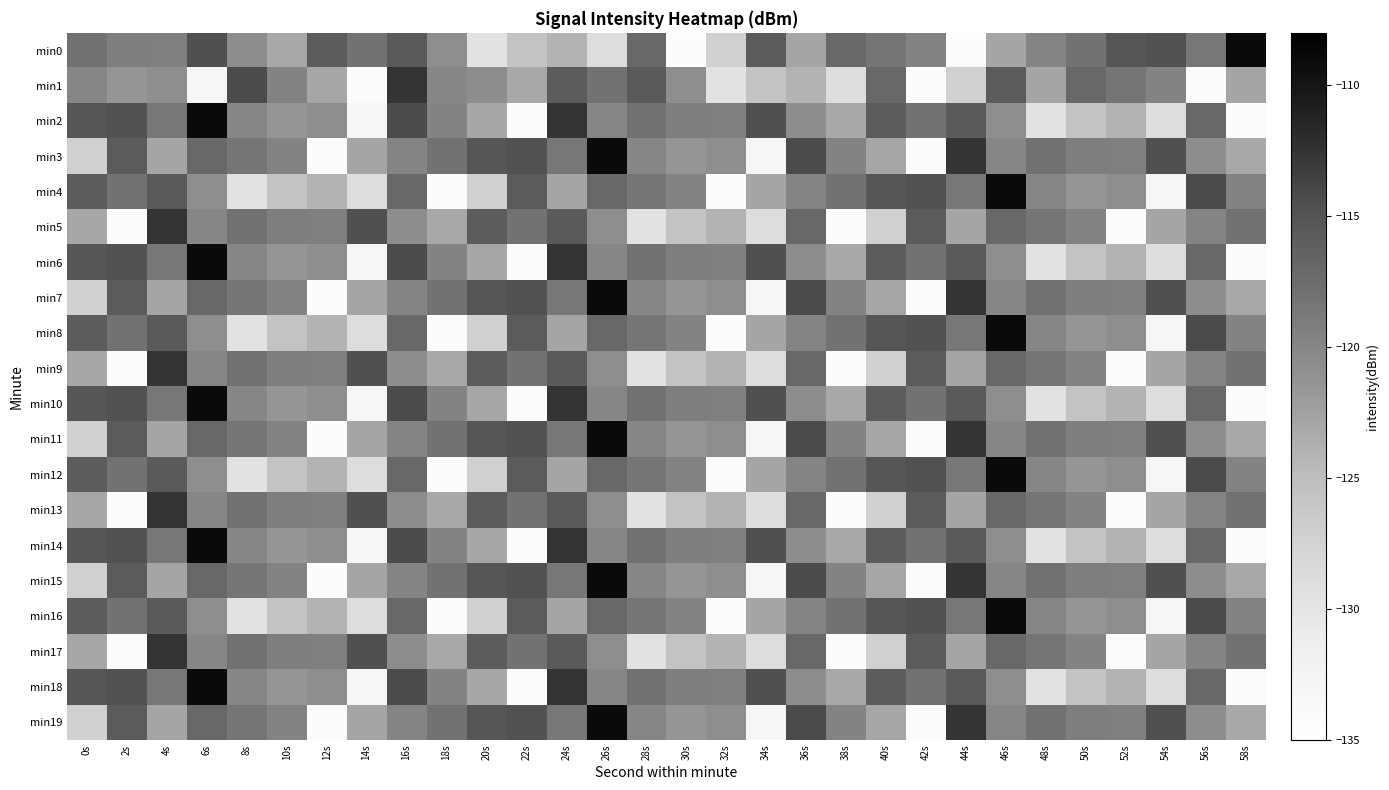

Reading left to right, what are all the values shown in this chart?

min0: 0s=-118.0	2s=-119.2	4s=-119.3	6s=-114.7	8s=-120.7	10s=-123.1	12s=-115.9	14s=-118.0	16s=-115.7	18s=-120.8	20s=-129.7	22s=-125.7	24s=-124.1	26s=-128.8	28s=-117.0	30s=-134.4	32s=-127.2	34s=-115.8	36s=-122.9	38s=-117.0	40s=-118.3	42s=-119.7	44s=-134.3	46s=-122.9	48s=-119.9	50s=-118.1	52s=-115.2	54s=-114.8	56s=-118.6	58s=-109.0
min1: 0s=-119.9	2s=-121.5	4s=-120.9	6s=-132.9	8s=-114.2	10s=-119.8	12s=-122.9	14s=-134.1	16s=-112.6	18s=-120.0	20s=-120.7	22s=-123.1	24s=-115.9	26s=-118.0	28s=-115.7	30s=-120.8	32s=-129.7	34s=-125.7	36s=-124.1	38s=-128.8	40s=-117.0	42s=-134.4	44s=-127.2	46s=-115.8	48s=-122.9	50s=-117.0	52s=-118.3	54s=-119.7	56s=-134.3	58s=-122.9
min2: 0s=-115.2	2s=-114.8	4s=-118.6	6s=-109.0	8s=-119.9	10s=-121.5	12s=-120.9	14s=-132.9	16s=-114.2	18s=-119.8	20s=-122.9	22s=-134.1	24s=-112.6	26s=-120.0	28s=-118.0	30s=-119.2	32s=-119.3	34s=-114.7	36s=-120.7	38s=-123.1	40s=-115.9	42s=-118.0	44s=-115.7	46s=-120.8	48s=-129.7	50s=-125.7	52s=-124.1	54s=-128.8	56s=-117.0	58s=-134.4
min3: 0s=-127.2	2s=-115.8	4s=-122.9	6s=-117.0	8s=-118.3	10s=-119.7	12s=-134.3	14s=-122.9	16s=-119.9	18s=-118.1	20s=-115.2	22s=-114.8	24s=-118.6	26s=-109.0	28s=-119.9	30s=-121.5	32s=-120.9	34s=-132.9	36s=-114.2	38s=-119.8	40s=-122.9	42s=-134.1	44s=-112.6	46s=-120.0	48s=-118.0	50s=-119.2	52s=-119.3	54s=-114.7	56s=-120.7	58s=-123.1
min4: 0s=-115.9	2s=-118.0	4s=-115.7	6s=-120.8	8s=-129.7	10s=-125.7	12s=-124.1	14s=-128.8	16s=-117.0	18s=-134.4	20s=-127.2	22s=-115.8	24s=-122.9	26s=-117.0	28s=-118.3	30s=-119.7	32s=-134.3	34s=-122.9	36s=-119.9	38s=-118.1	40s=-115.2	42s=-114.8	44s=-118.6	46s=-109.0	48s=-119.9	50s=-121.5	52s=-120.9	54s=-132.9	56s=-114.2	58s=-119.8
min5: 0s=-122.9	2s=-134.1	4s=-112.6	6s=-120.0	8s=-118.0	10s=-119.2	12s=-119.3	14s=-114.7	16s=-120.7	18s=-123.1	20s=-115.9	22s=-118.0	24s=-115.7	26s=-120.8	28s=-129.7	30s=-125.7	32s=-124.1	34s=-128.8	36s=-117.0	38s=-134.4	40s=-127.2	42s=-115.8	44s=-122.9	46s=-117.0	48s=-118.3	50s=-119.7	52s=-134.3	54s=-122.9	56s=-119.9	58s=-118.1
min6: 0s=-115.2	2s=-114.8	4s=-118.6	6s=-109.0	8s=-119.9	10s=-121.5	12s=-120.9	14s=-132.9	16s=-114.2	18s=-119.8	20s=-122.9	22s=-134.1	24s=-112.6	26s=-120.0	28s=-118.0	30s=-119.2	32s=-119.3	34s=-114.7	36s=-120.7	38s=-123.1	40s=-115.9	42s=-118.0	44s=-115.7	46s=-120.8	48s=-129.7	50s=-125.7	52s=-124.1	54s=-128.8	56s=-117.0	58s=-134.4
min7: 0s=-127.2	2s=-115.8	4s=-122.9	6s=-117.0	8s=-118.3	10s=-119.7	12s=-134.3	14s=-122.9	16s=-119.9	18s=-118.1	20s=-115.2	22s=-114.8	24s=-118.6	26s=-109.0	28s=-119.9	30s=-121.5	32s=-120.9	34s=-132.9	36s=-114.2	38s=-119.8	40s=-122.9	42s=-134.1	44s=-112.6	46s=-120.0	48s=-118.0	50s=-119.2	52s=-119.3	54s=-114.7	56s=-120.7	58s=-123.1
min8: 0s=-115.9	2s=-118.0	4s=-115.7	6s=-120.8	8s=-129.7	10s=-125.7	12s=-124.1	14s=-128.8	16s=-117.0	18s=-134.4	20s=-127.2	22s=-115.8	24s=-122.9	26s=-117.0	28s=-118.3	30s=-119.7	32s=-134.3	34s=-122.9	36s=-119.9	38s=-118.1	40s=-115.2	42s=-114.8	44s=-118.6	46s=-109.0	48s=-119.9	50s=-121.5	52s=-120.9	54s=-132.9	56s=-114.2	58s=-119.8
min9: 0s=-122.9	2s=-134.1	4s=-112.6	6s=-120.0	8s=-118.0	10s=-119.2	12s=-119.3	14s=-114.7	16s=-120.7	18s=-123.1	20s=-115.9	22s=-118.0	24s=-115.7	26s=-120.8	28s=-129.7	30s=-125.7	32s=-124.1	34s=-128.8	36s=-117.0	38s=-134.4	40s=-127.2	42s=-115.8	44s=-122.9	46s=-117.0	48s=-118.3	50s=-119.7	52s=-134.3	54s=-122.9	56s=-119.9	58s=-118.1
min10: 0s=-115.2	2s=-114.8	4s=-118.6	6s=-109.0	8s=-119.9	10s=-121.5	12s=-120.9	14s=-132.9	16s=-114.2	18s=-119.8	20s=-122.9	22s=-134.1	24s=-112.6	26s=-120.0	28s=-118.0	30s=-119.2	32s=-119.3	34s=-114.7	36s=-120.7	38s=-123.1	40s=-115.9	42s=-118.0	44s=-115.7	46s=-120.8	48s=-129.7	50s=-125.7	52s=-124.1	54s=-128.8	56s=-117.0	58s=-134.4
min11: 0s=-127.2	2s=-115.8	4s=-122.9	6s=-117.0	8s=-118.3	10s=-119.7	12s=-134.3	14s=-122.9	16s=-119.9	18s=-118.1	20s=-115.2	22s=-114.8	24s=-118.6	26s=-109.0	28s=-119.9	30s=-121.5	32s=-120.9	34s=-132.9	36s=-114.2	38s=-119.8	40s=-122.9	42s=-134.1	44s=-112.6	46s=-120.0	48s=-118.0	50s=-119.2	52s=-119.3	54s=-114.7	56s=-120.7	58s=-123.1
min12: 0s=-115.9	2s=-118.0	4s=-115.7	6s=-120.8	8s=-129.7	10s=-125.7	12s=-124.1	14s=-128.8	16s=-117.0	18s=-134.4	20s=-127.2	22s=-115.8	24s=-122.9	26s=-117.0	28s=-118.3	30s=-119.7	32s=-134.3	34s=-122.9	36s=-119.9	38s=-118.1	40s=-115.2	42s=-114.8	44s=-118.6	46s=-109.0	48s=-119.9	50s=-121.5	52s=-120.9	54s=-132.9	56s=-114.2	58s=-119.8
min13: 0s=-122.9	2s=-134.1	4s=-112.6	6s=-120.0	8s=-118.0	10s=-119.2	12s=-119.3	14s=-114.7	16s=-120.7	18s=-123.1	20s=-115.9	22s=-118.0	24s=-115.7	26s=-120.8	28s=-129.7	30s=-125.7	32s=-124.1	34s=-128.8	36s=-117.0	38s=-134.4	40s=-127.2	42s=-115.8	44s=-122.9	46s=-117.0	48s=-118.3	50s=-119.7	52s=-134.3	54s=-122.9	56s=-119.9	58s=-118.1
min14: 0s=-115.2	2s=-114.8	4s=-118.6	6s=-109.0	8s=-119.9	10s=-121.5	12s=-120.9	14s=-132.9	16s=-114.2	18s=-119.8	20s=-122.9	22s=-134.1	24s=-112.6	26s=-120.0	28s=-118.0	30s=-119.2	32s=-119.3	34s=-114.7	36s=-120.7	38s=-123.1	40s=-115.9	42s=-118.0	44s=-115.7	46s=-120.8	48s=-129.7	50s=-125.7	52s=-124.1	54s=-128.8	56s=-117.0	58s=-134.4
min15: 0s=-127.2	2s=-115.8	4s=-122.9	6s=-117.0	8s=-118.3	10s=-119.7	12s=-134.3	14s=-122.9	16s=-119.9	18s=-118.1	20s=-115.2	22s=-114.8	24s=-118.6	26s=-109.0	28s=-119.9	30s=-121.5	32s=-120.9	34s=-132.9	36s=-114.2	38s=-119.8	40s=-122.9	42s=-134.1	44s=-112.6	46s=-120.0	48s=-118.0	50s=-119.2	52s=-119.3	54s=-114.7	56s=-120.7	58s=-123.1
min16: 0s=-115.9	2s=-118.0	4s=-115.7	6s=-120.8	8s=-129.7	10s=-125.7	12s=-124.1	14s=-128.8	16s=-117.0	18s=-134.4	20s=-127.2	22s=-115.8	24s=-122.9	26s=-117.0	28s=-118.3	30s=-119.7	32s=-134.3	34s=-122.9	36s=-119.9	38s=-118.1	40s=-115.2	42s=-114.8	44s=-118.6	46s=-109.0	48s=-119.9	50s=-121.5	52s=-120.9	54s=-132.9	56s=-114.2	58s=-119.8
min17: 0s=-122.9	2s=-134.1	4s=-112.6	6s=-120.0	8s=-118.0	10s=-119.2	12s=-119.3	14s=-114.7	16s=-120.7	18s=-123.1	20s=-115.9	22s=-118.0	24s=-115.7	26s=-120.8	28s=-129.7	30s=-125.7	32s=-124.1	34s=-128.8	36s=-117.0	38s=-134.4	40s=-127.2	42s=-115.8	44s=-122.9	46s=-117.0	48s=-118.3	50s=-119.7	52s=-134.3	54s=-122.9	56s=-119.9	58s=-118.1
min18: 0s=-115.2	2s=-114.8	4s=-118.6	6s=-109.0	8s=-119.9	10s=-121.5	12s=-120.9	14s=-132.9	16s=-114.2	18s=-119.8	20s=-122.9	22s=-134.1	24s=-112.6	26s=-120.0	28s=-118.0	30s=-119.2	32s=-119.3	34s=-114.7	36s=-120.7	38s=-123.1	40s=-115.9	42s=-118.0	44s=-115.7	46s=-120.8	48s=-129.7	50s=-125.7	52s=-124.1	54s=-128.8	56s=-117.0	58s=-134.4
min19: 0s=-127.2	2s=-115.8	4s=-122.9	6s=-117.0	8s=-118.3	10s=-119.7	12s=-134.3	14s=-122.9	16s=-119.9	18s=-118.1	20s=-115.2	22s=-114.8	24s=-118.6	26s=-109.0	28s=-119.9	30s=-121.5	32s=-120.9	34s=-132.9	36s=-114.2	38s=-119.8	40s=-122.9	42s=-134.1	44s=-112.6	46s=-120.0	48s=-118.0	50s=-119.2	52s=-119.3	54s=-114.7	56s=-120.7	58s=-123.1